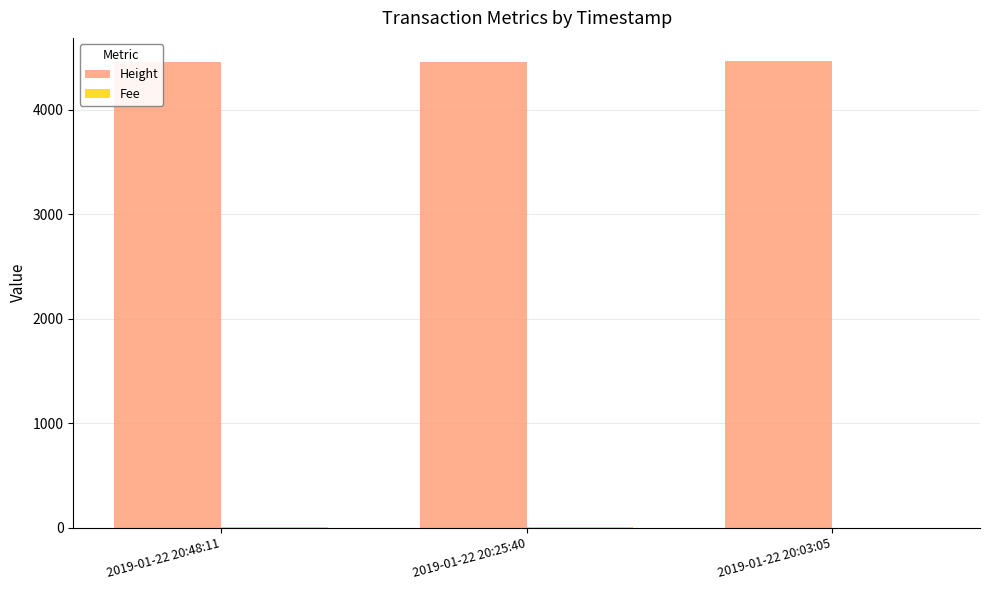

What position from the left is 2019-01-22 20:03:05?

3